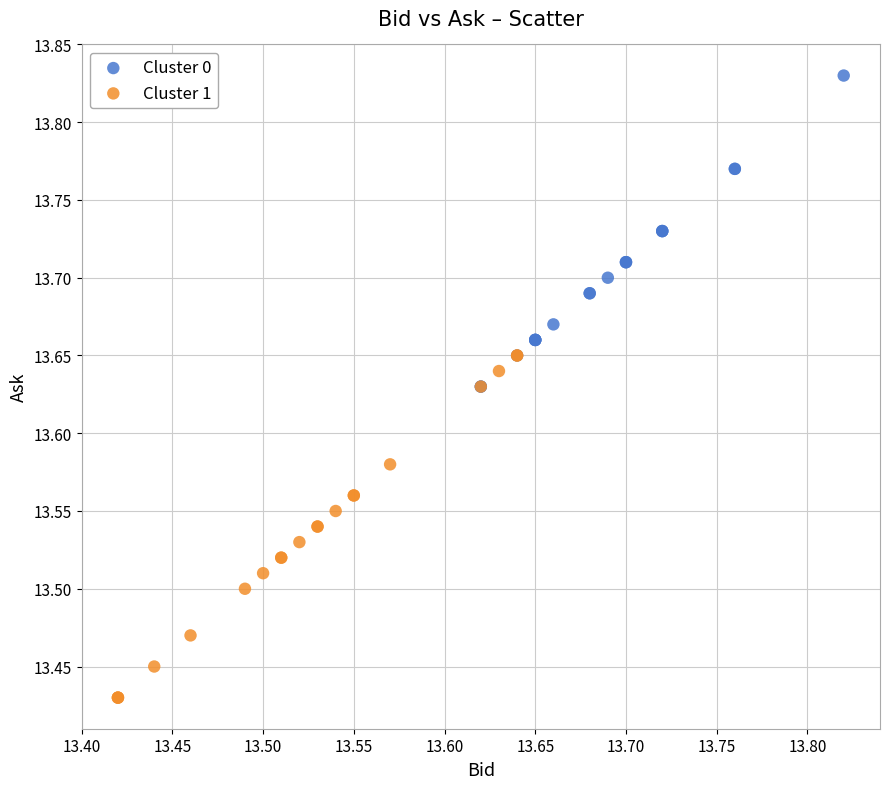

Which series has the largest Y range (max minus min)?

Cluster 1